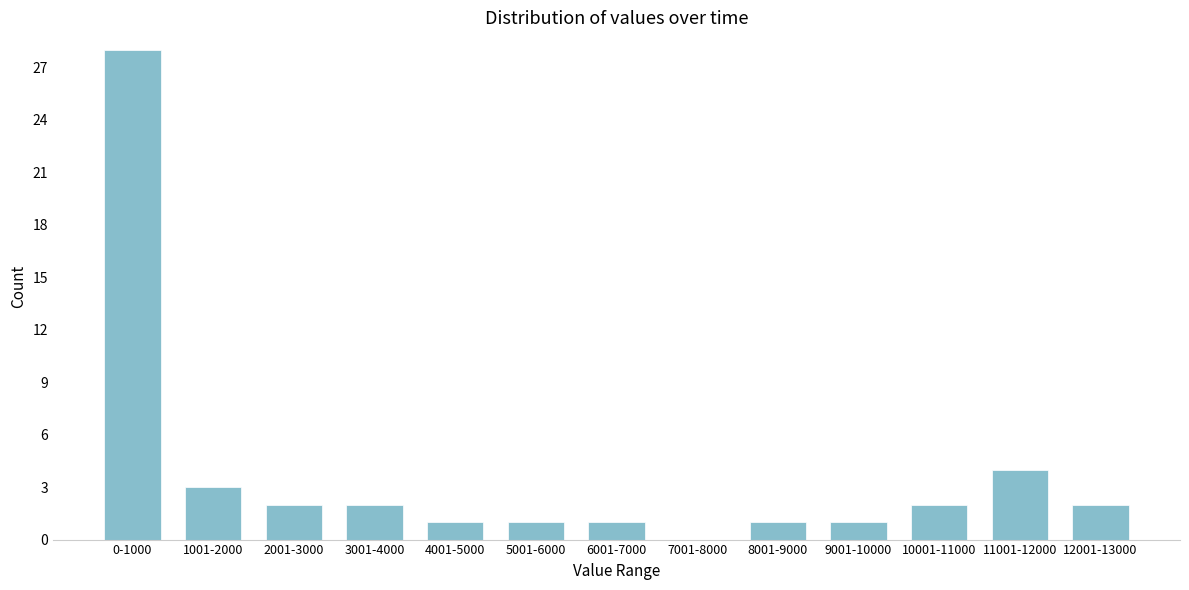

Reading right to left, transcribe all the data shown in this chart.

12001-13000=2	11001-12000=4	10001-11000=2	9001-10000=1	8001-9000=1	7001-8000=0	6001-7000=1	5001-6000=1	4001-5000=1	3001-4000=2	2001-3000=2	1001-2000=3	0-1000=28